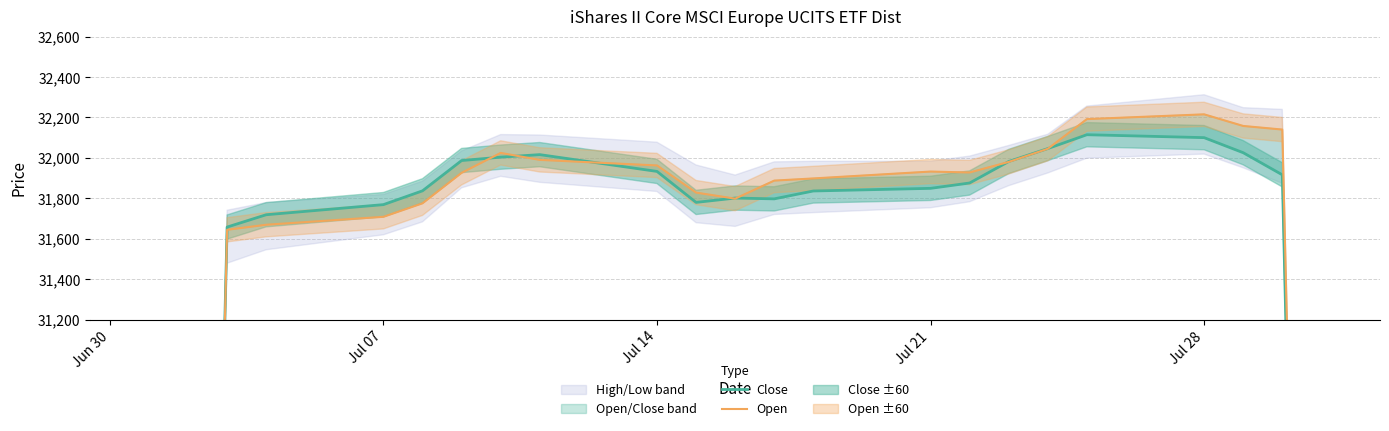

How many values in the Open series exceed 31926?

12